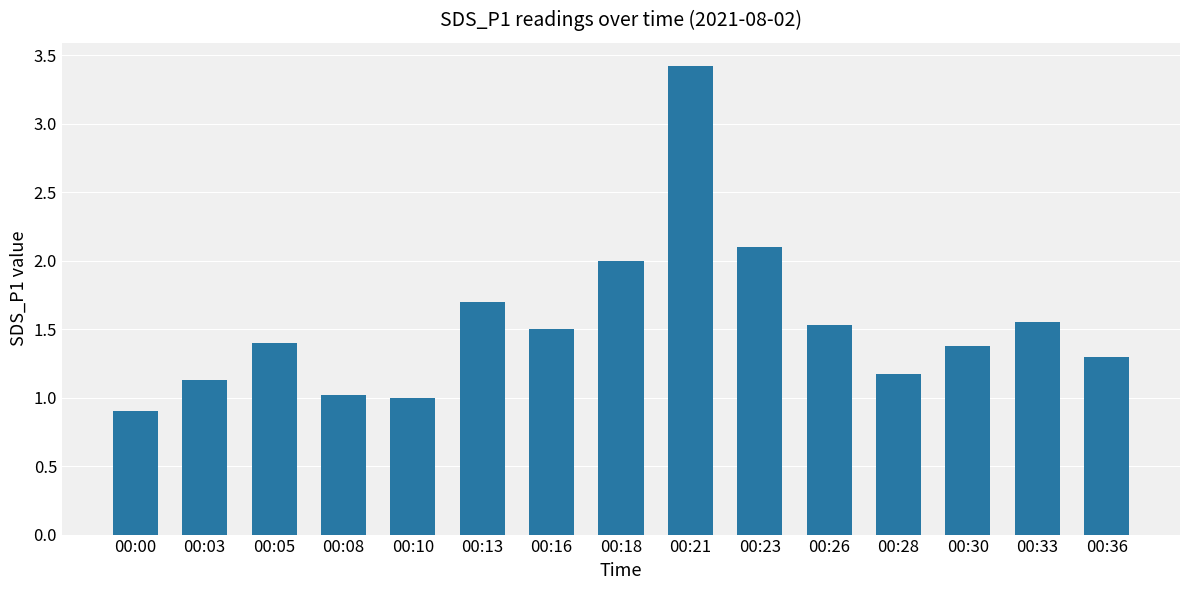

What is the greatest value displayed?

3.4